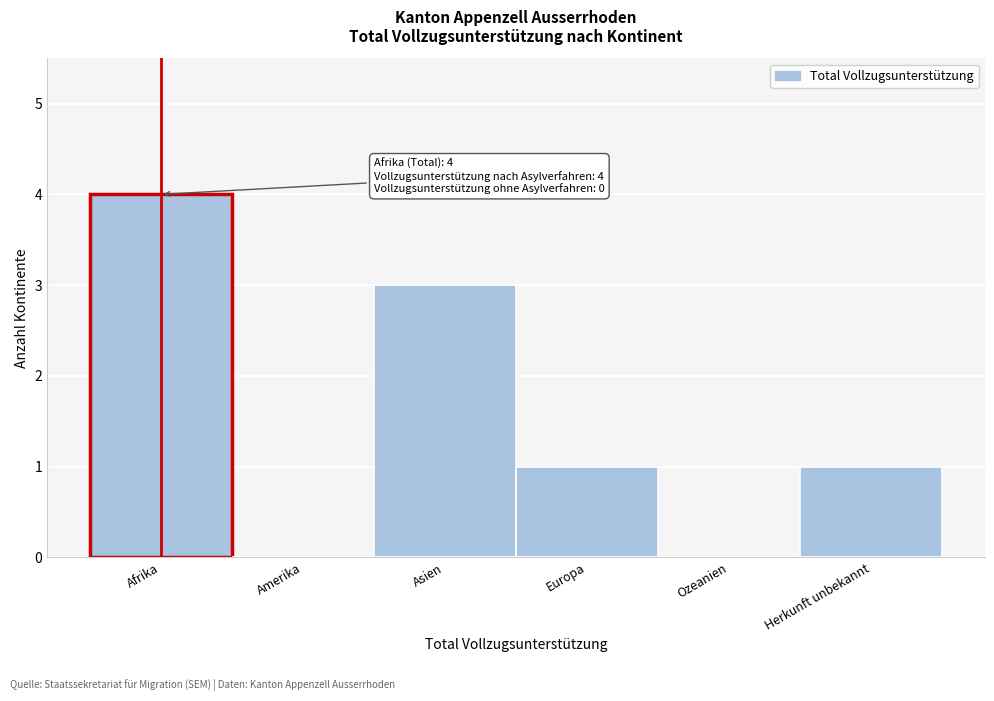

Reading left to right, transcribe all the data shown in this chart.

Afrika=4	Amerika=0	Asien=3	Europa=1	Ozeanien=0	Herkunft unbekannt=1